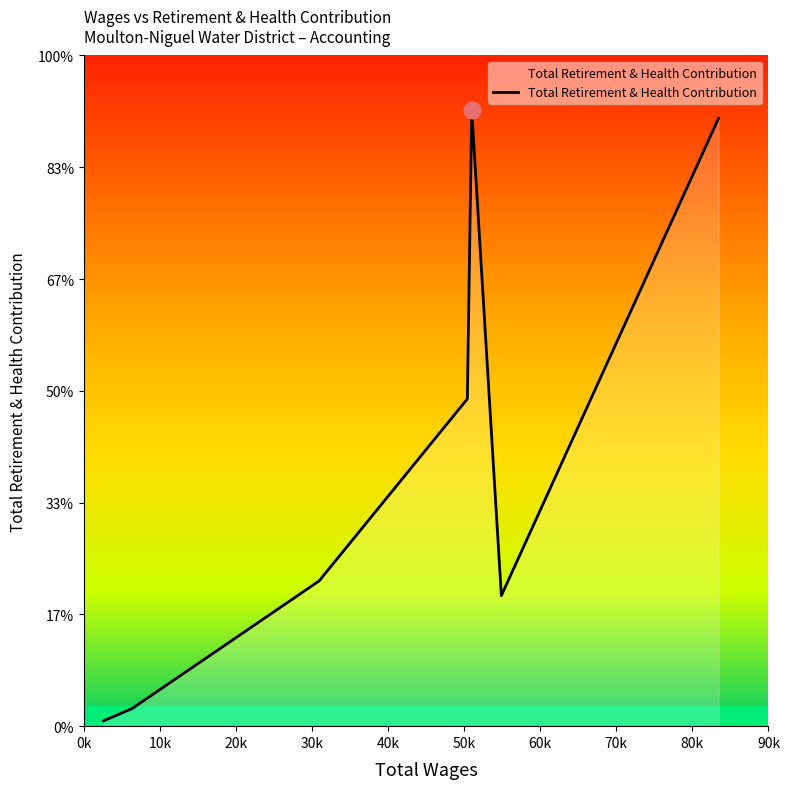

Where does the data first go above 6495?

30k